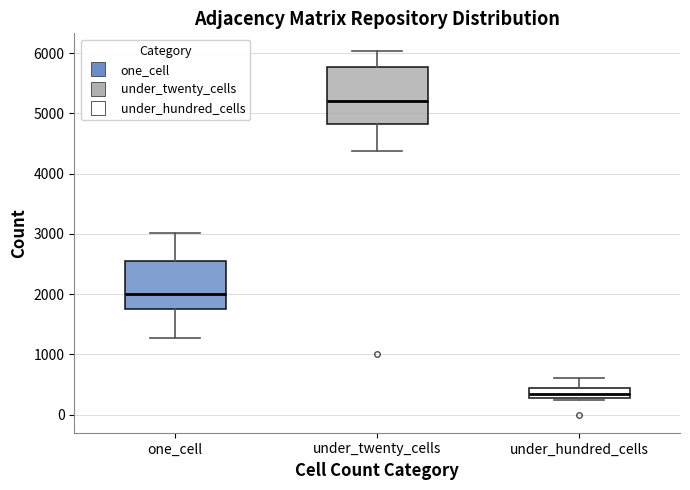

Reading left to right, read every box against the y-axis: the position of its median line, the range the box covers, and the ends of its whiskers. The values are not printed on the chart, so give them approximately, as read against the axis.

one_cell: median 2000, box 1700 to 2500, whiskers 1300 to 3000
under_twenty_cells: median 5200, box 4800 to 5800, whiskers 4400 to 6000
under_hundred_cells: median 300 (inside the box), box 300 to 400, whiskers 200 to 600